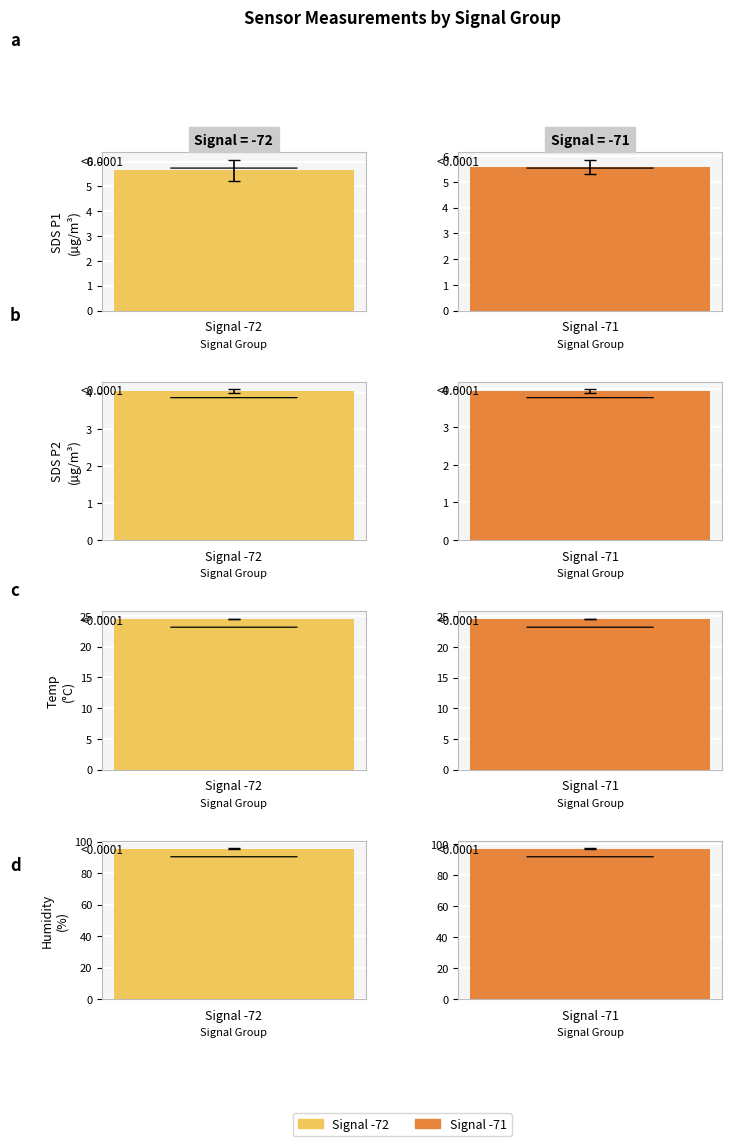

What is the value of the SDS_P2 bar at the 7th from the left?

4.0